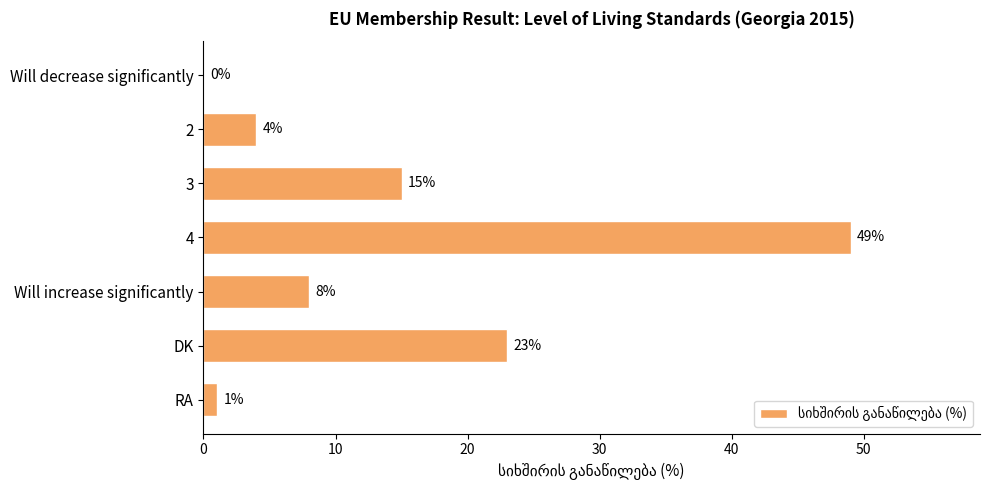

What is the sum of the values at 2 and DK?

27